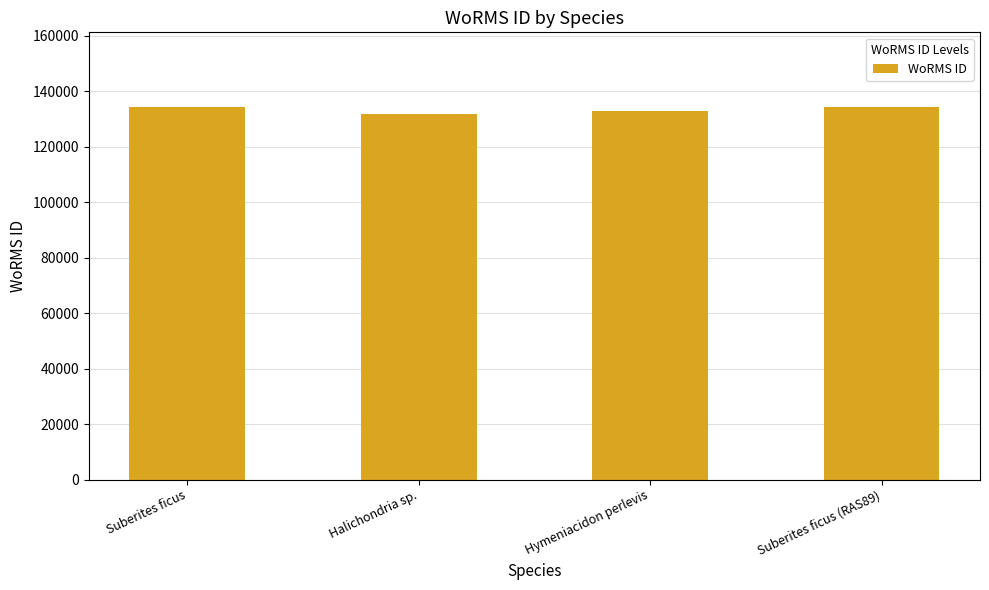

What is the label of the 1st bar from the left?

Suberites ficus